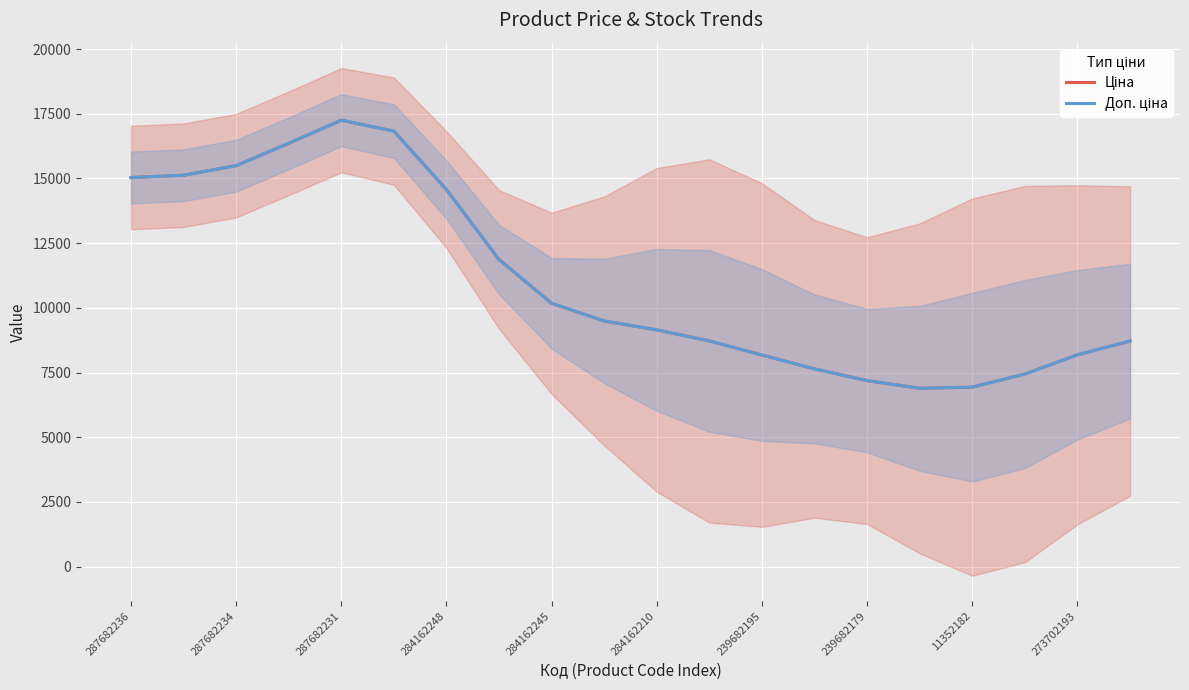

How many values in the Ціна series exceed 9492?

10